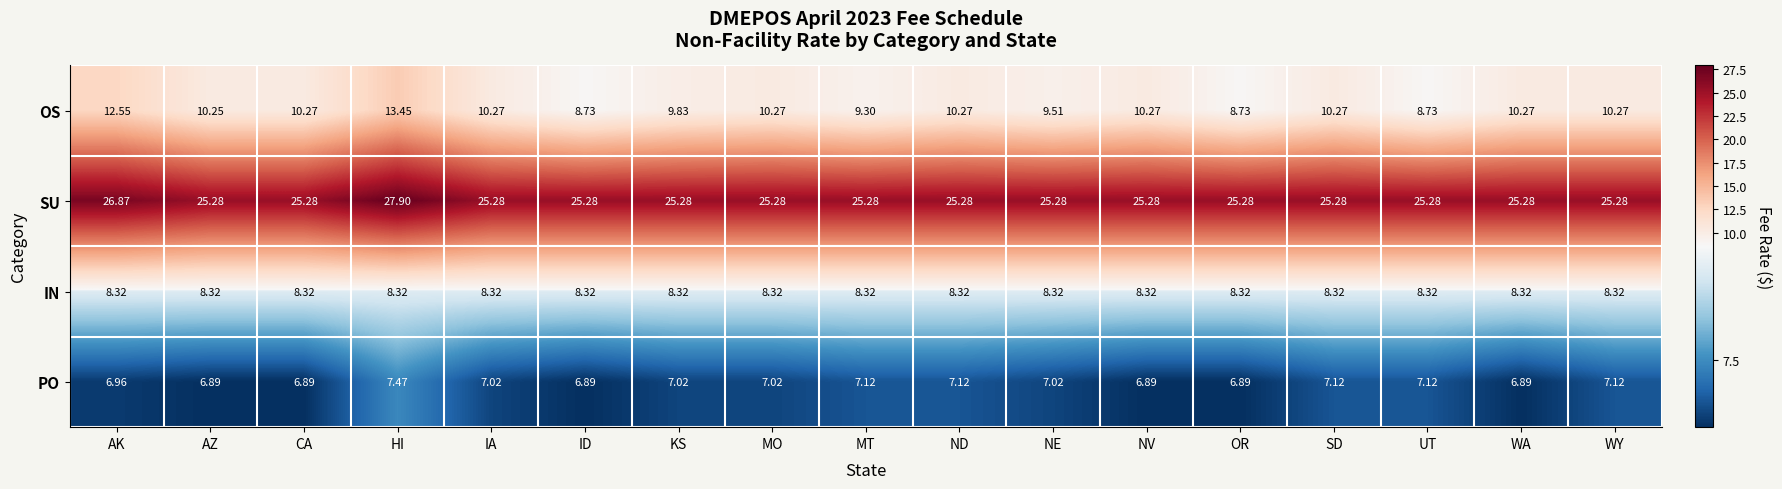

Between AK and CA, which series saw the biggest shift?

OS